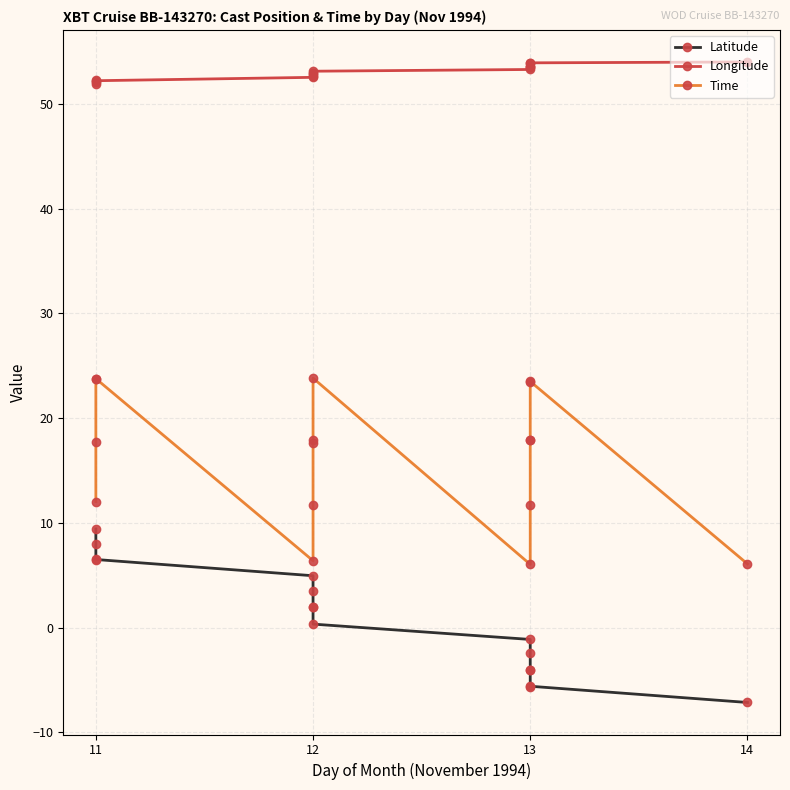

The Longitude series shows 51.9 at 11. True or false?

True